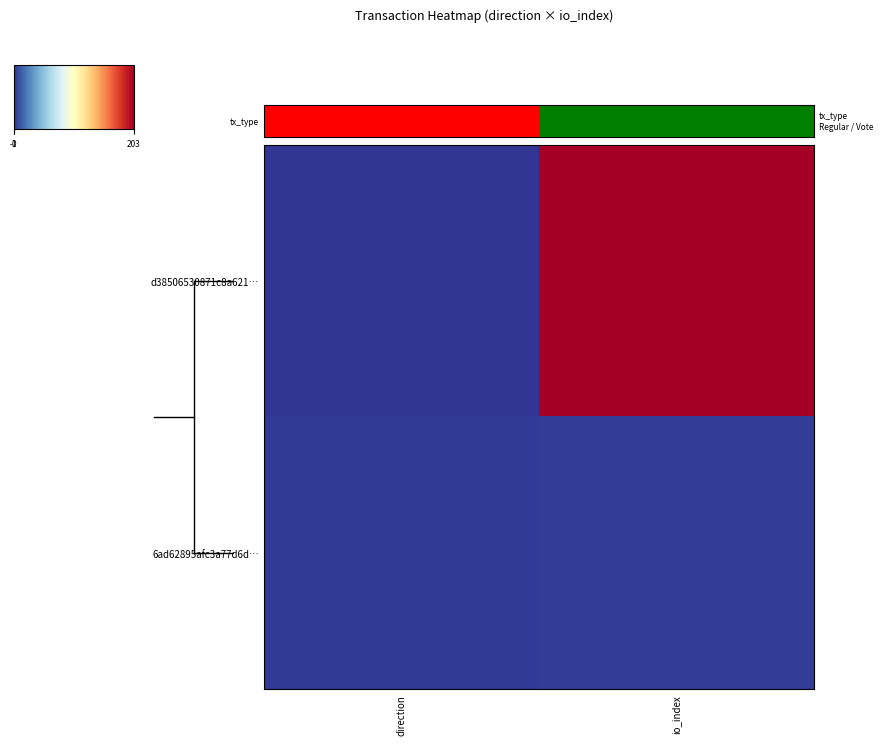

Which series has the largest range (max minus min)?

tx_type